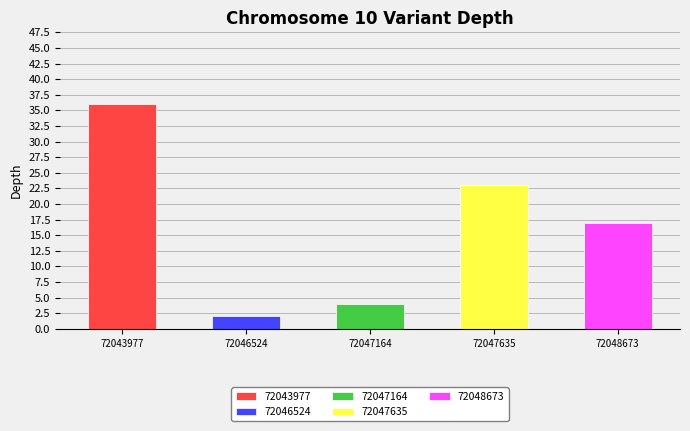

Rank the categories by value from lowest to highest.

72046524, 72047164, 72048673, 72047635, 72043977